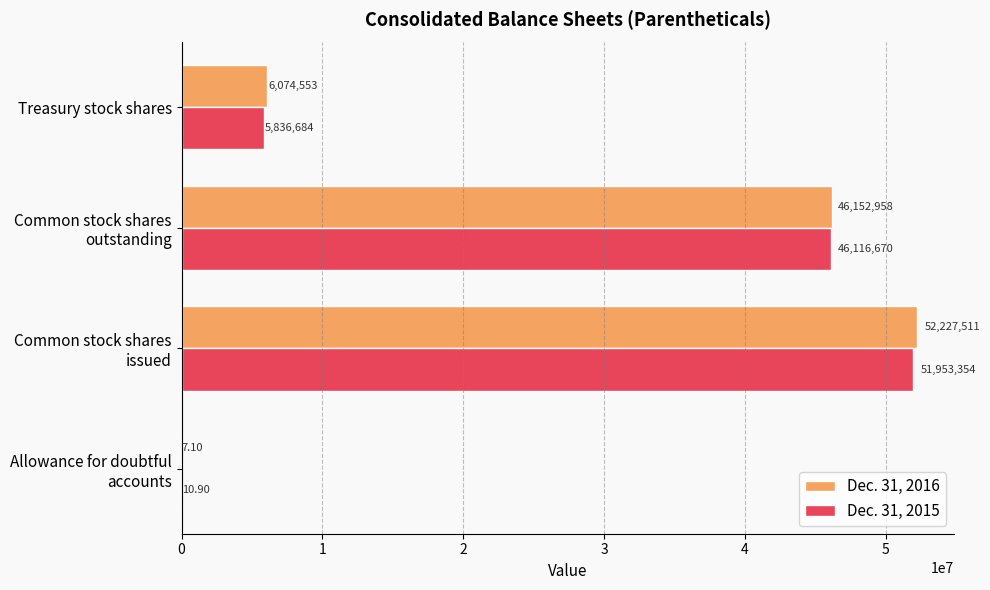

Where is Dec. 31, 2015 nearest to the value 25976682?

Common stock shares
outstanding